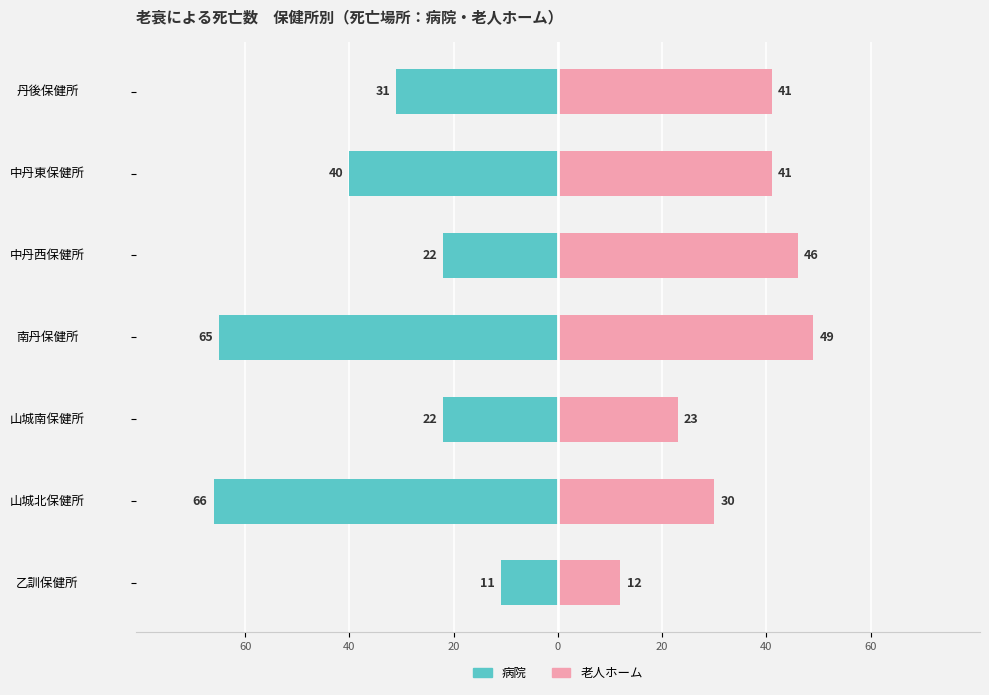

Reading left to right, list all the values displayed in this chart.

病院: -11	-66	-22	-65	-22	-40	-31
老人ホーム: 12	30	23	49	46	41	41